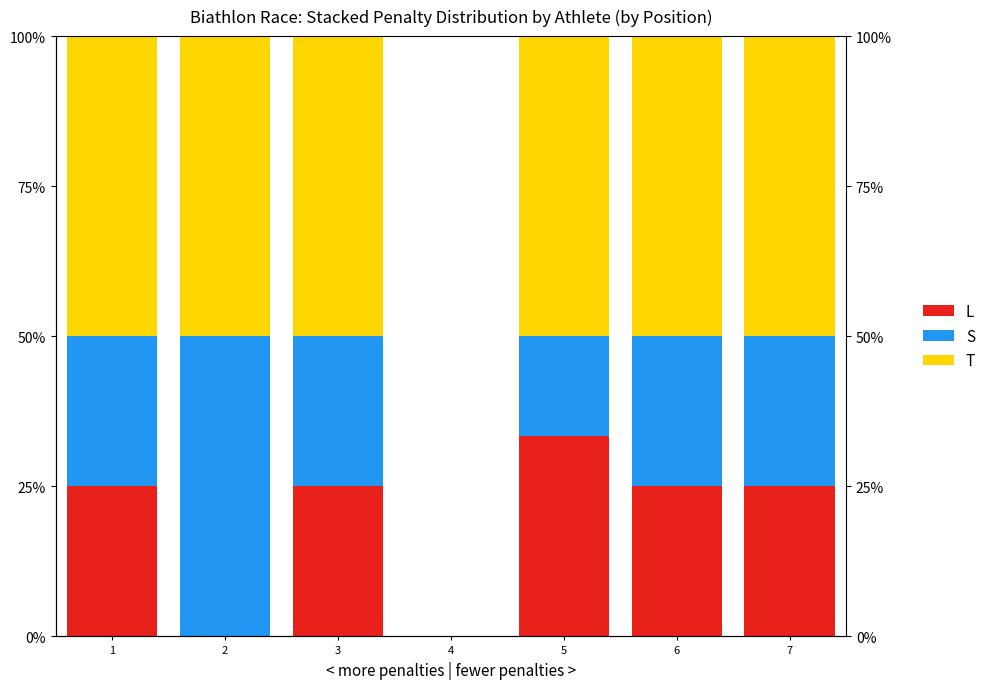

List the labels in order of L value, smallest first.

2, 4, 1, 3, 6, 7, 5